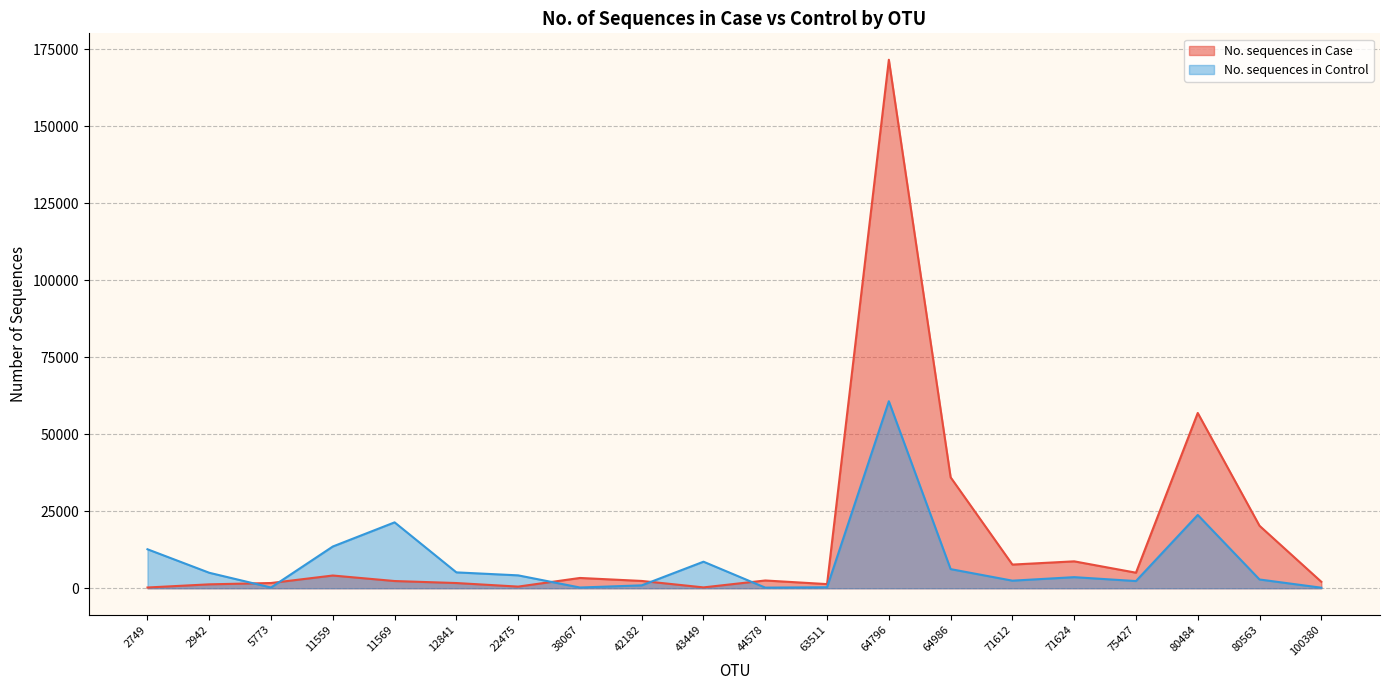

What is the lowest value of the No. sequences in Case series?

241.0